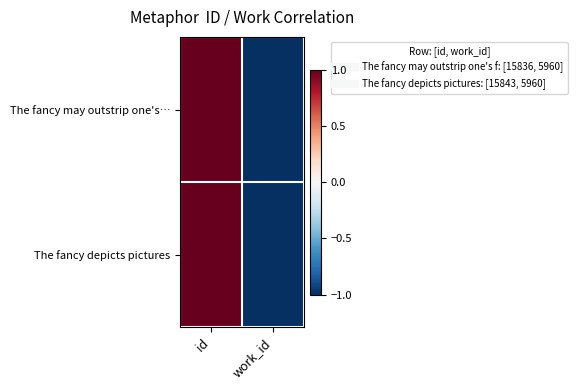

What is the smallest value displayed?

-1.0